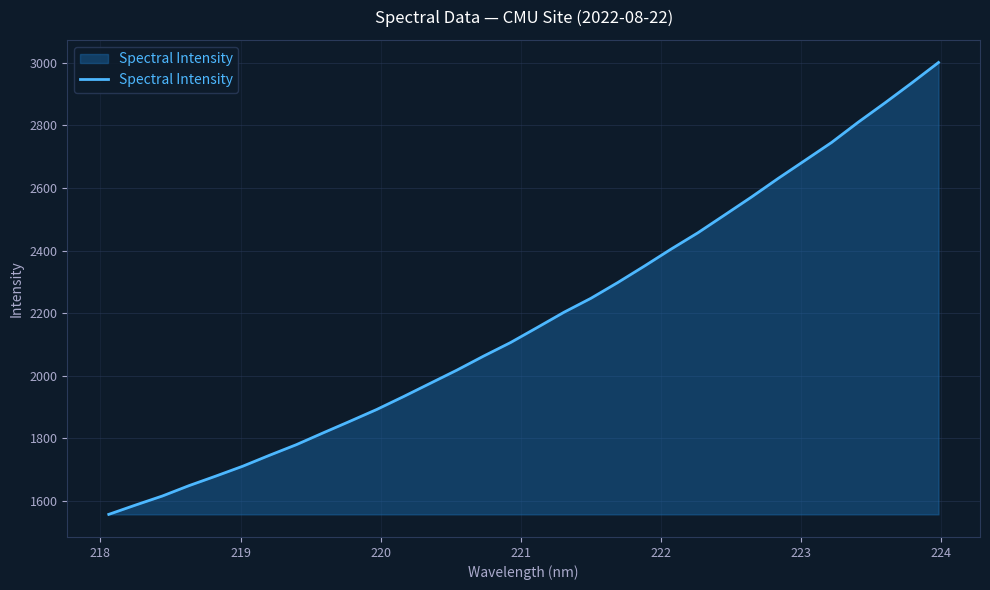

What is the greatest value displayed?

3001.4